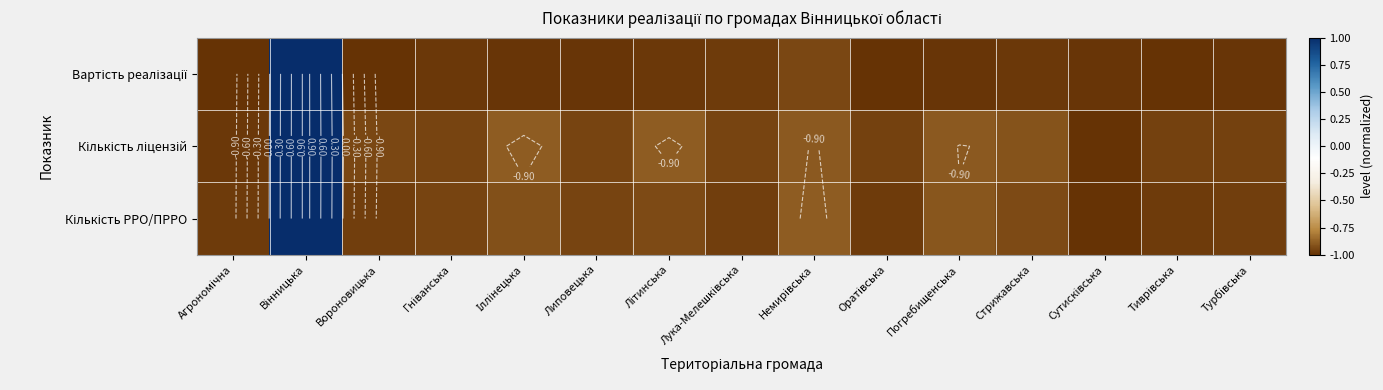

How many distinct data groups are displayed?

3